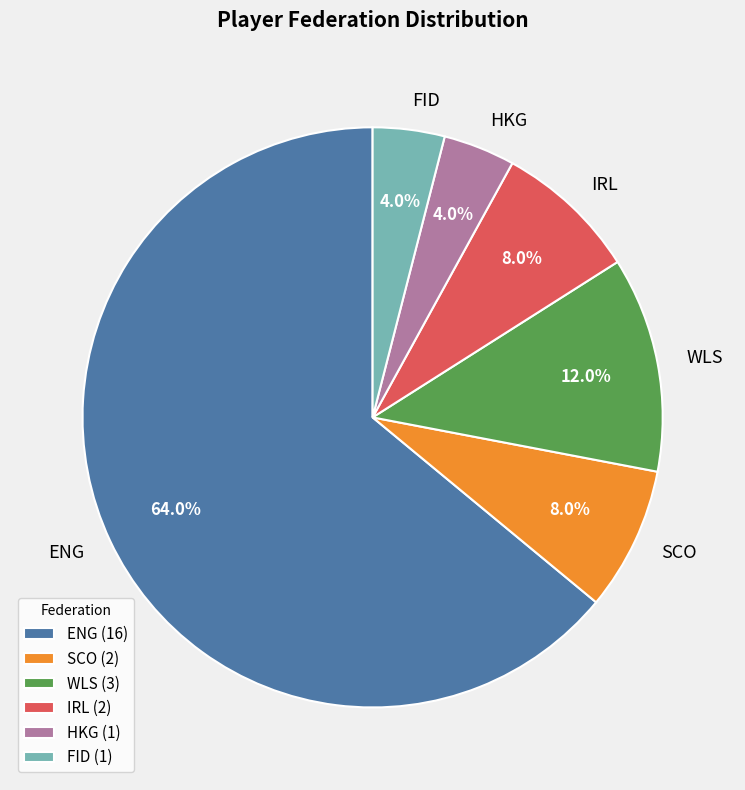

Do IRL and FID together represent more than half of the pie?

No